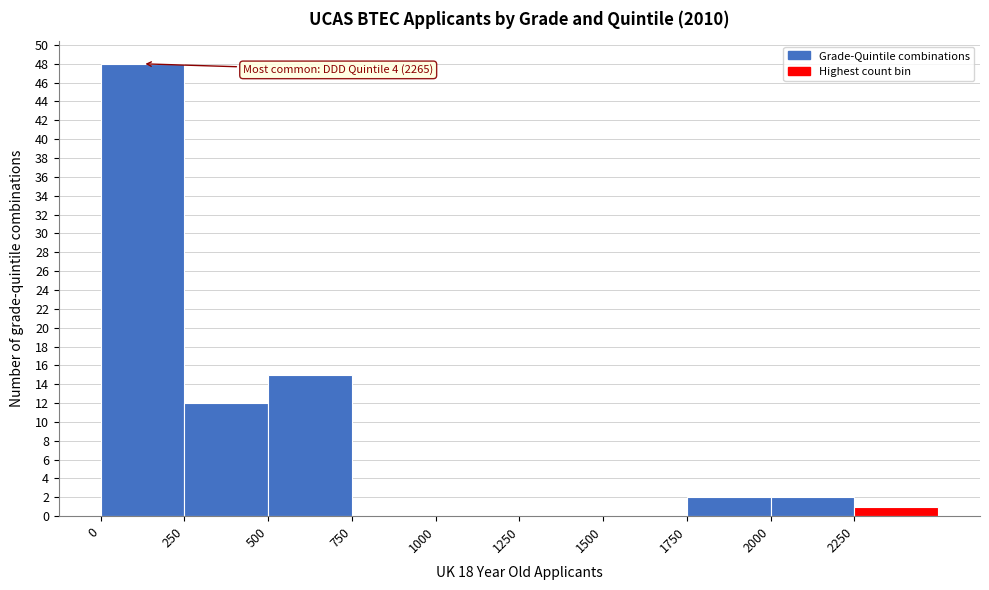

Which range on the x-axis has the tallest bar?

0 to 250